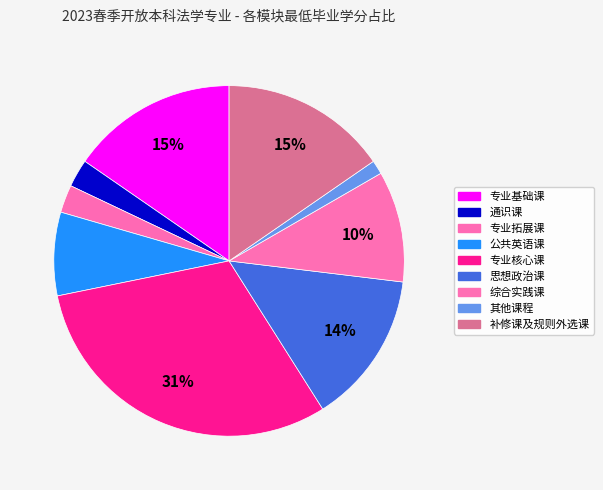

Is there a majority slice in this chart?

No